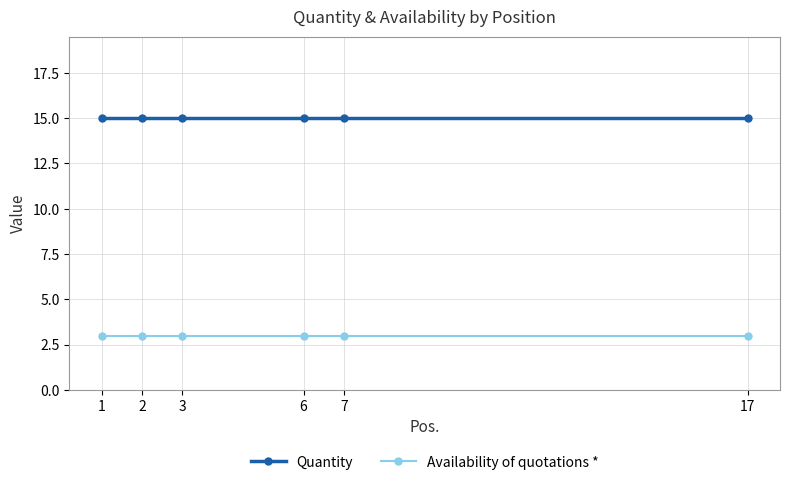

Reading left to right, extract all data points from this chart.

Quantity: 15	15	15	15	15	15
Availability of quotations *: 3	3	3	3	3	3